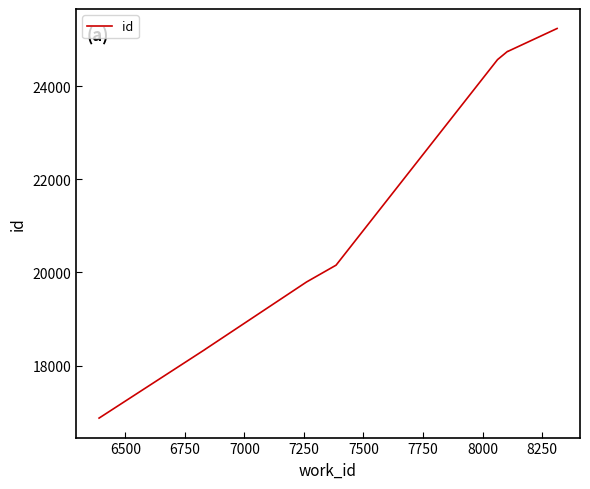

Reading right to left, list all the values displayed in this chart.

25237	24747	24746	24742	24569	20156	19795	18348	18347	16873